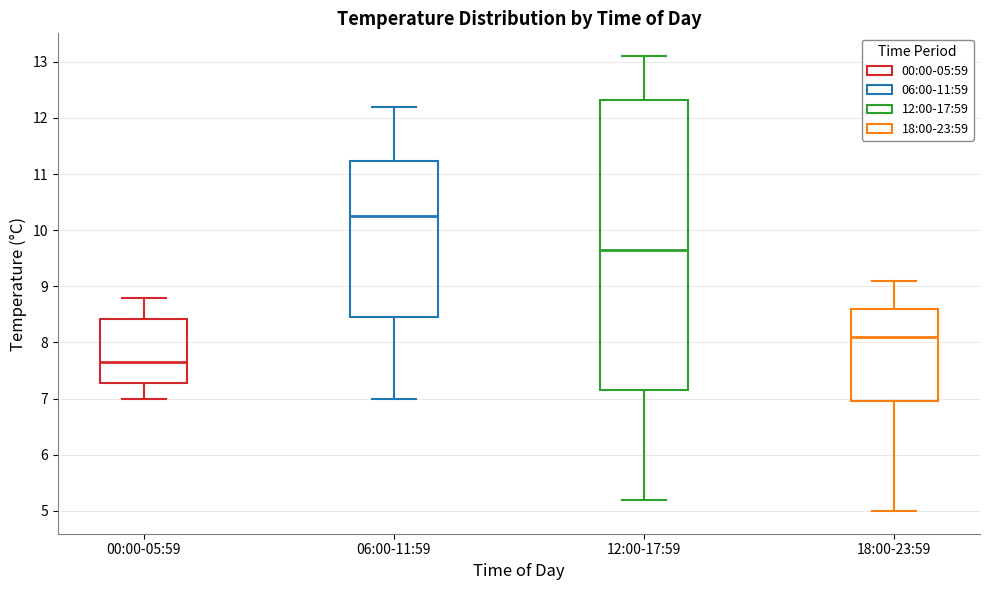

Reading left to right, read every box against the y-axis: the position of its median line, the range the box covers, and the ends of its whiskers. The values are not printed on the chart, so give them approximately, as read against the axis.

00:00-05:59: median 7.7, box 7.3 to 8.4, whiskers 7.0 to 8.8
06:00-11:59: median 10.3, box 8.5 to 11.2, whiskers 7.0 to 12.2
12:00-17:59: median 9.7, box 7.2 to 12.3, whiskers 5.2 to 13.1
18:00-23:59: median 8.1, box 7.0 to 8.6, whiskers 5.0 to 9.1